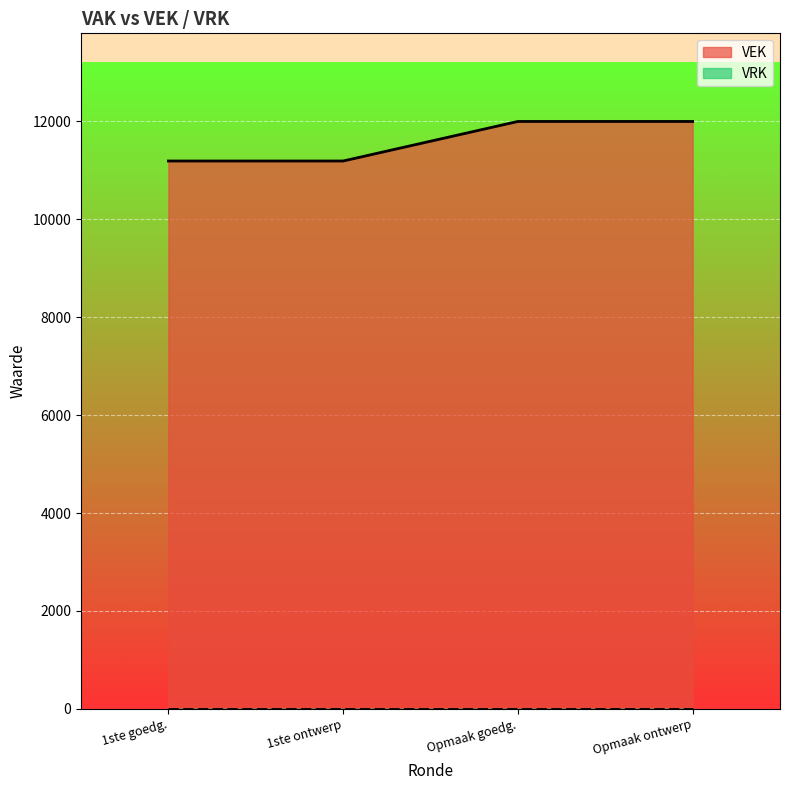

What is the change in value from 1ste goedg. to Opmaak ontwerp?

+808